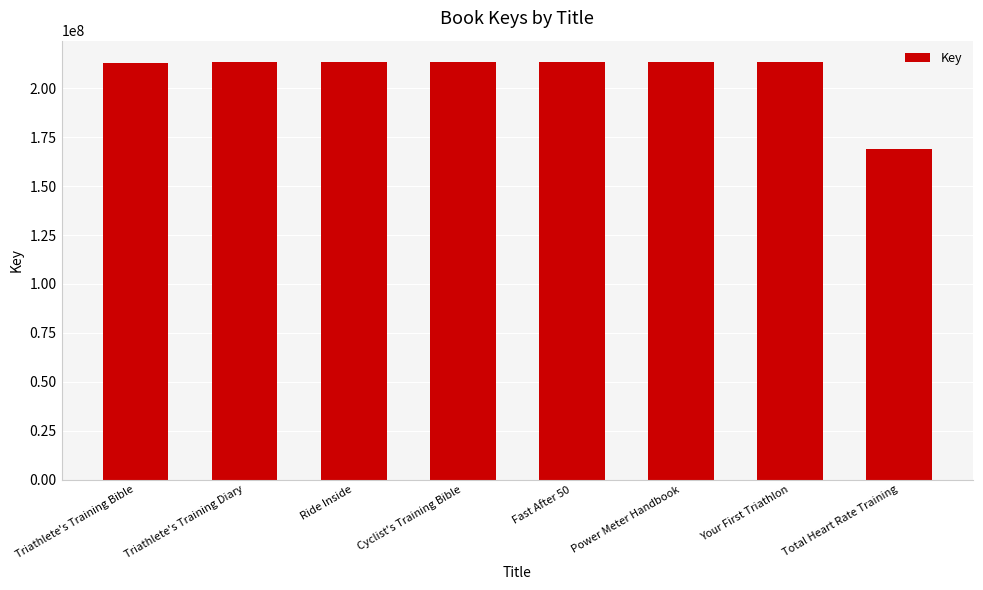

What position from the left is Triathlete's Training Bible?

1